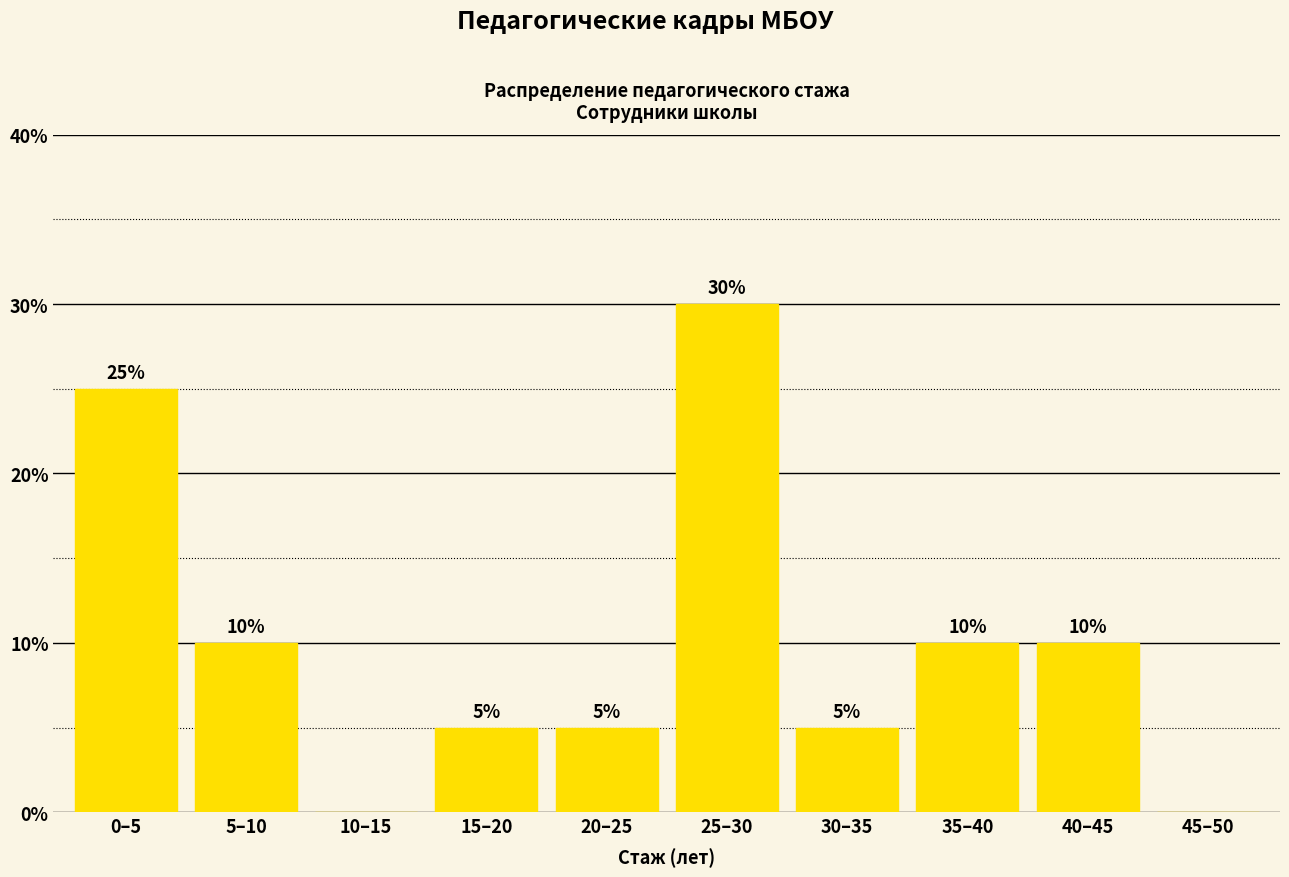

Count the values in the range 5 to 10.

6